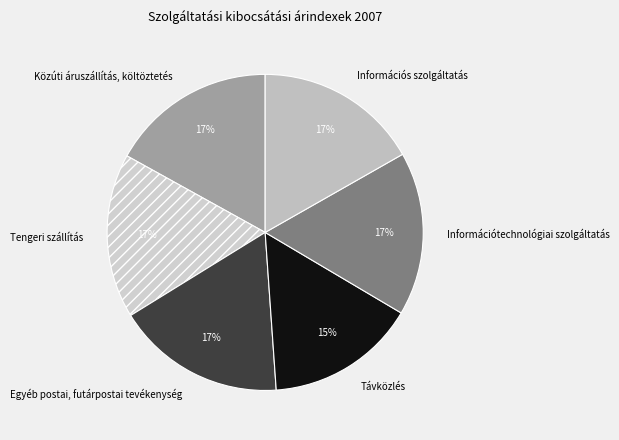

Does any single category account for the majority?

No